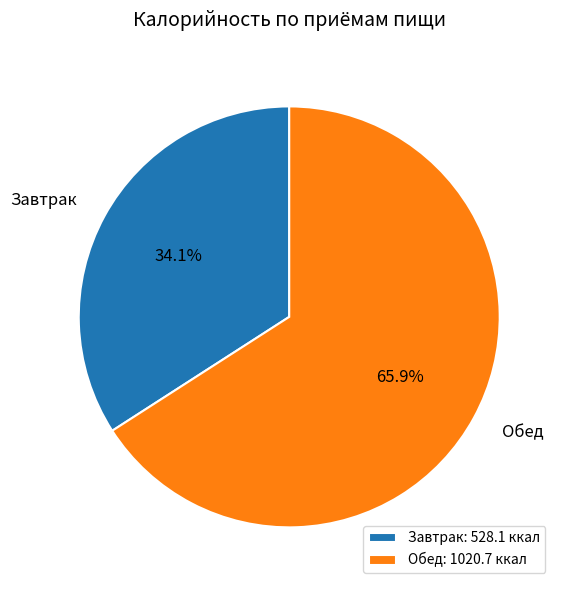

What percentage is the Обед slice, to the nearest percent?

66%